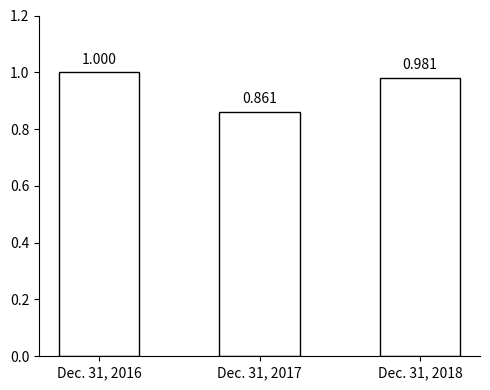

How many bars are there in total?

3